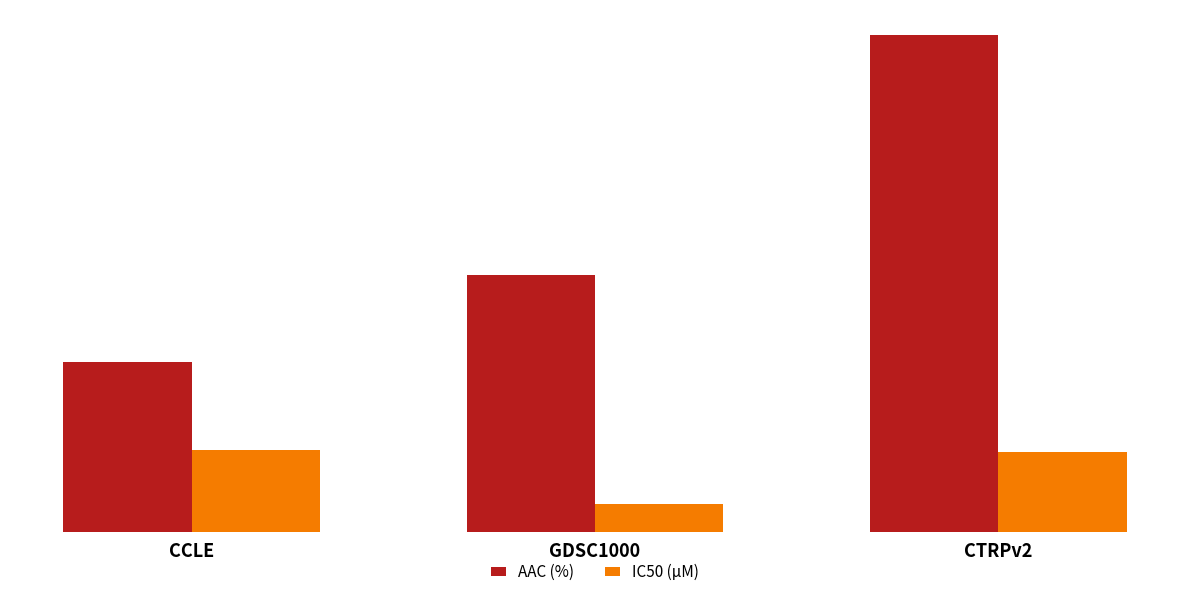

Reading right to left, list all the values displayed in this chart.

AAC (%): 26.0	13.4	8.9
IC50 (µM): 4.2	1.4	4.3